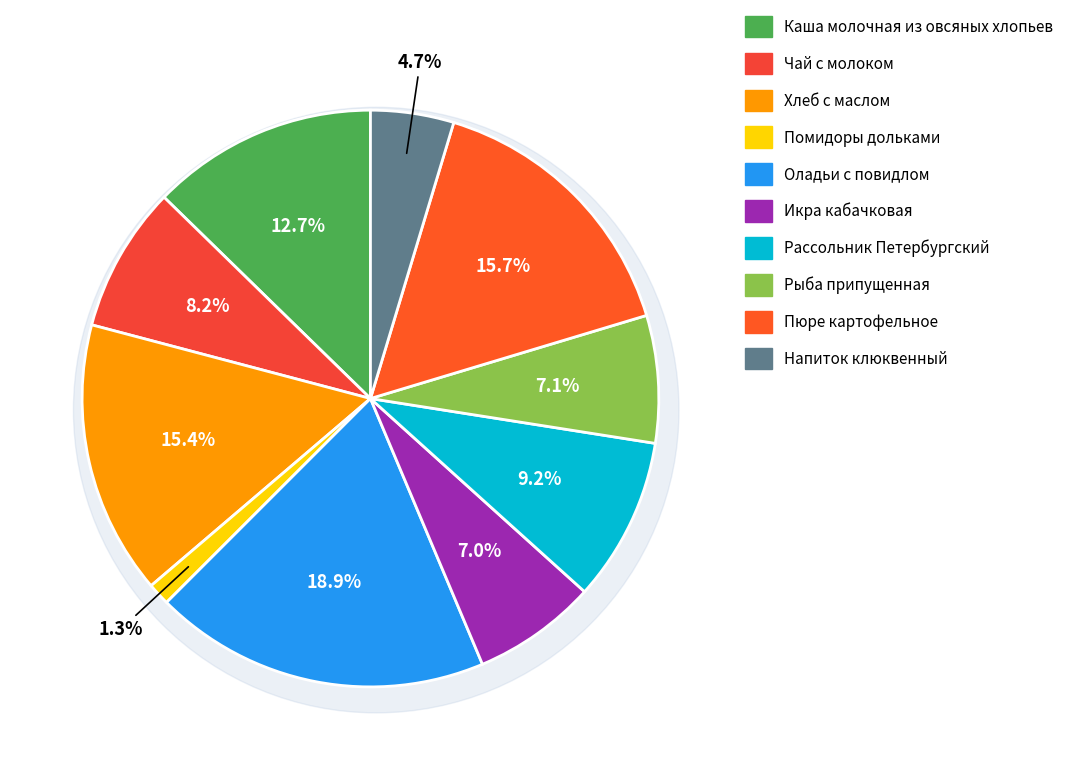

Is the sum of Напиток клюквенный and Оладьи с повидлом greater than half?

No